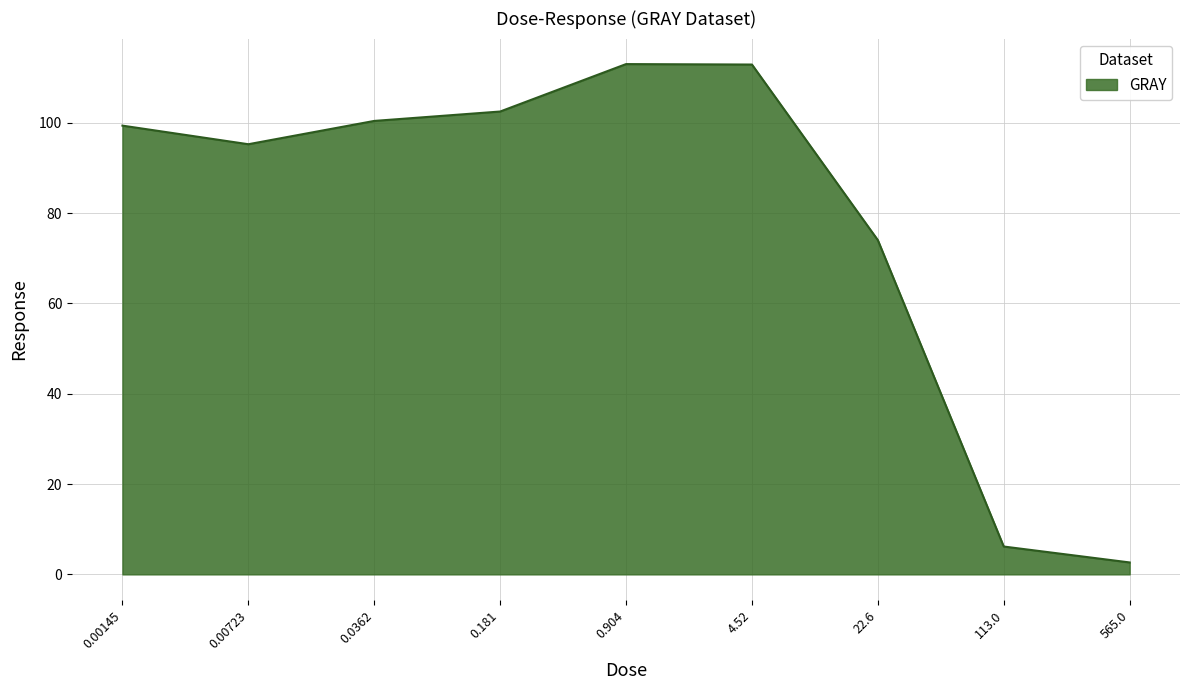

Approximately how many times larger is the value at 0.00723 compared to 0.181?

0.9